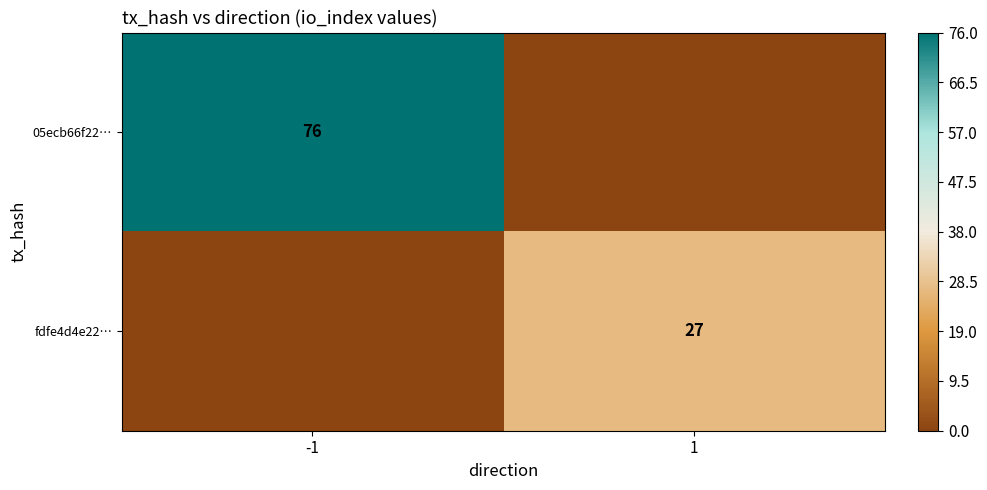

At how many categories does at least one series exceed 23?

2